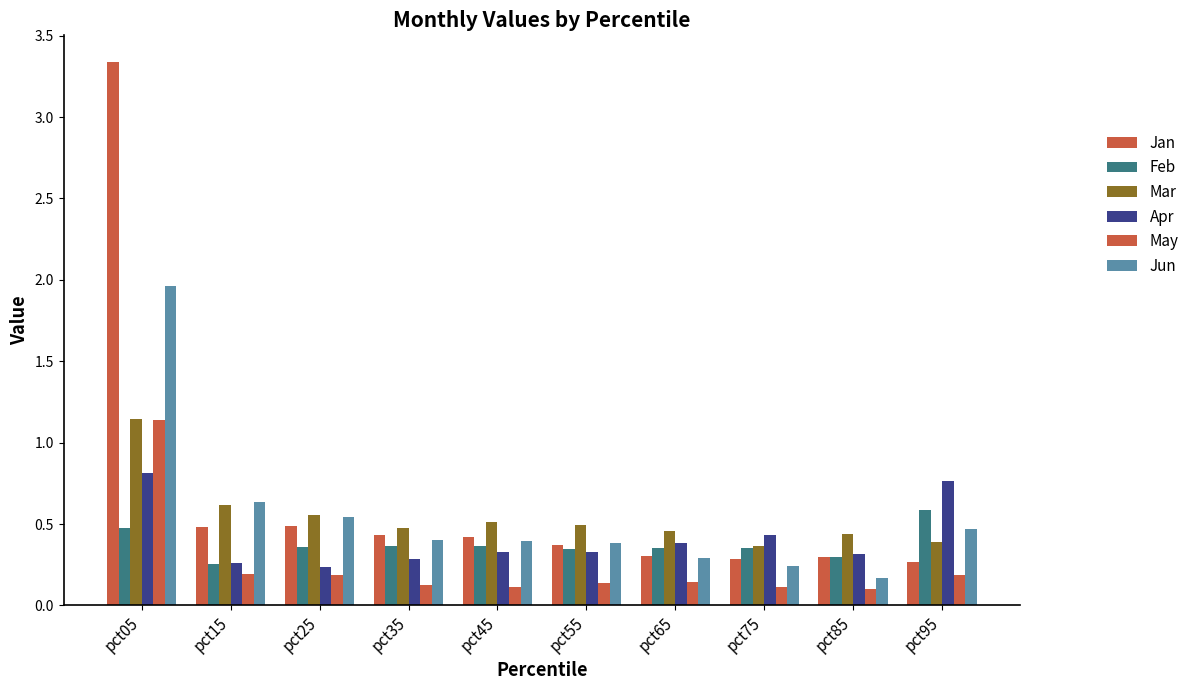

What is the sum of the Apr values at pct85 and pct05?

1.1